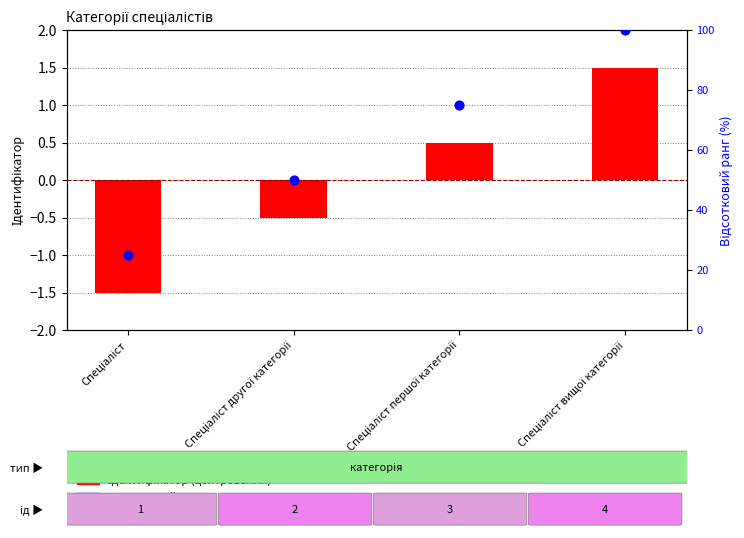

What are all the series names shown in the legend?

Ідентифікатор (центрований), Відсотковий ранг